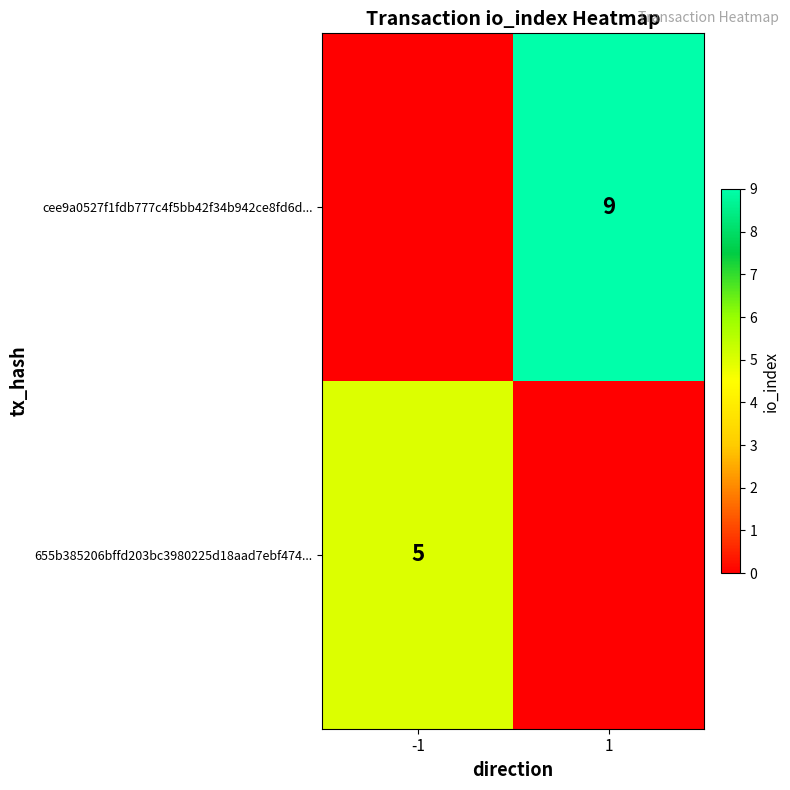

The value of 655b385206bffd203bc3980225d18aad7ebf474... at -1 is 7. True or false?

False